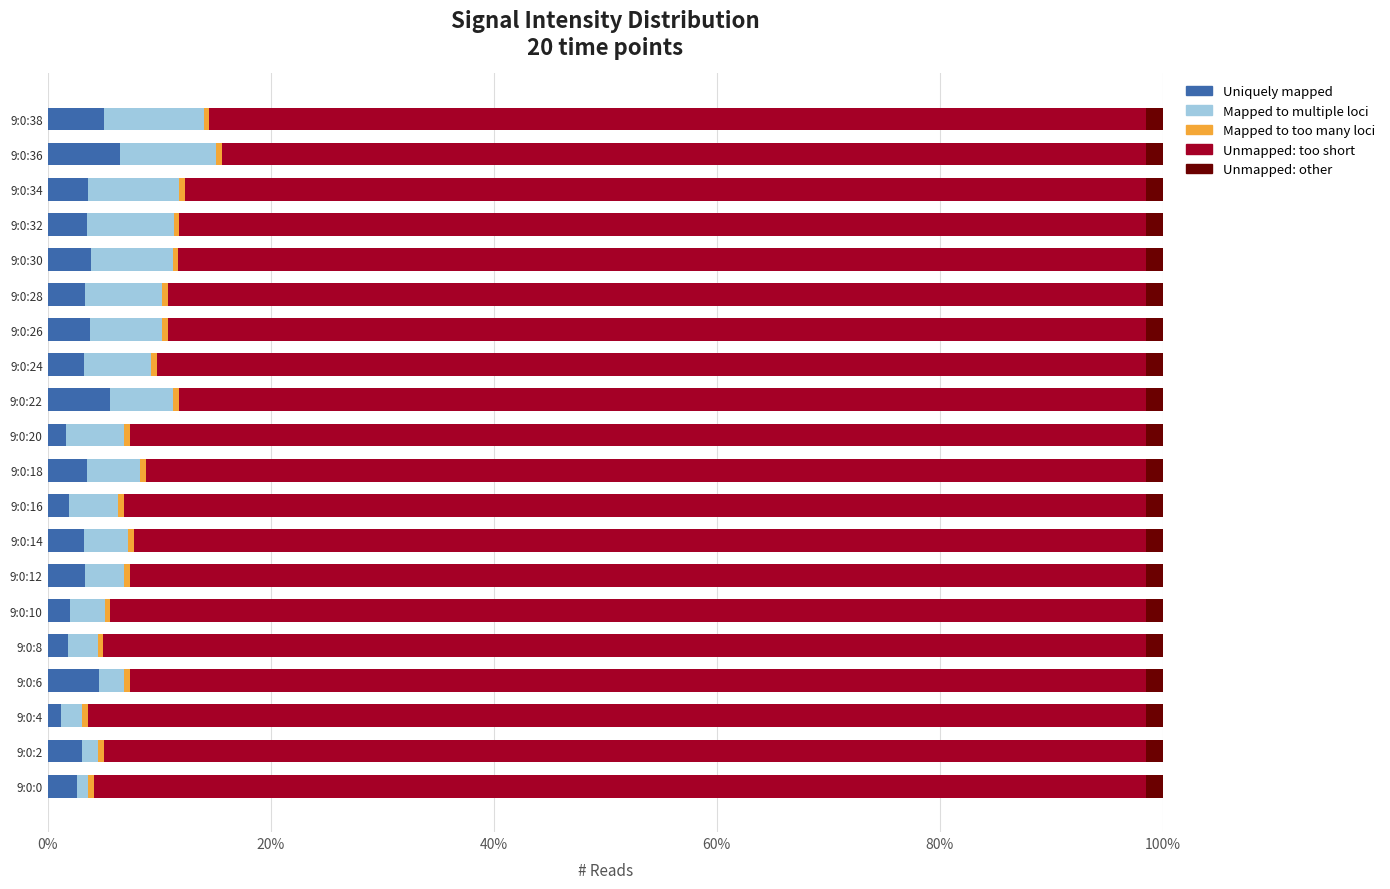

What is the difference between the second highest and second lowest values in the Uniquely mapped series?

3.9